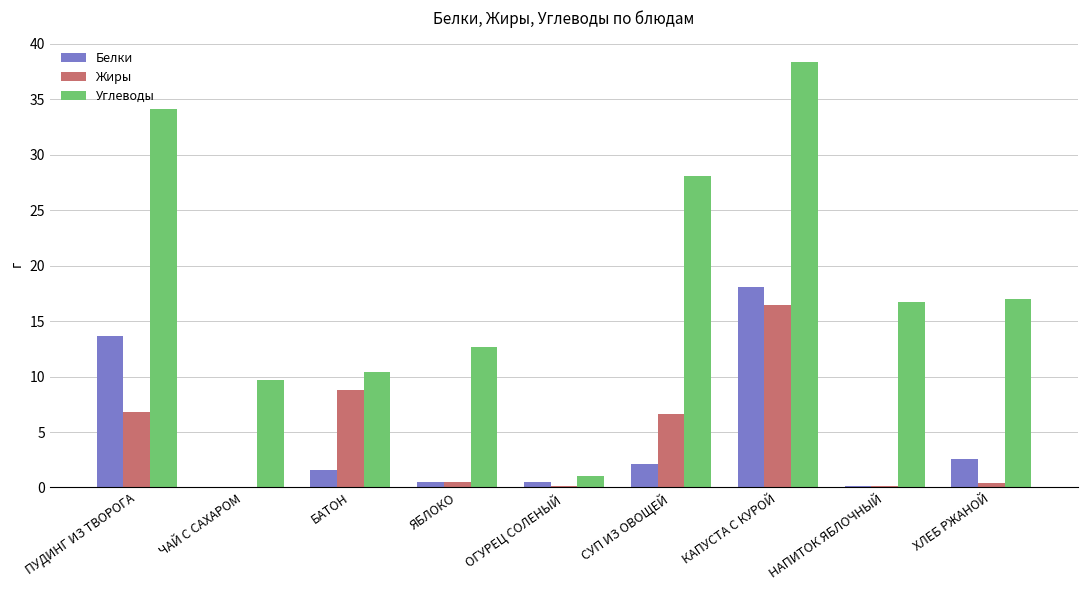

Does the chart contain stacked bars?

No